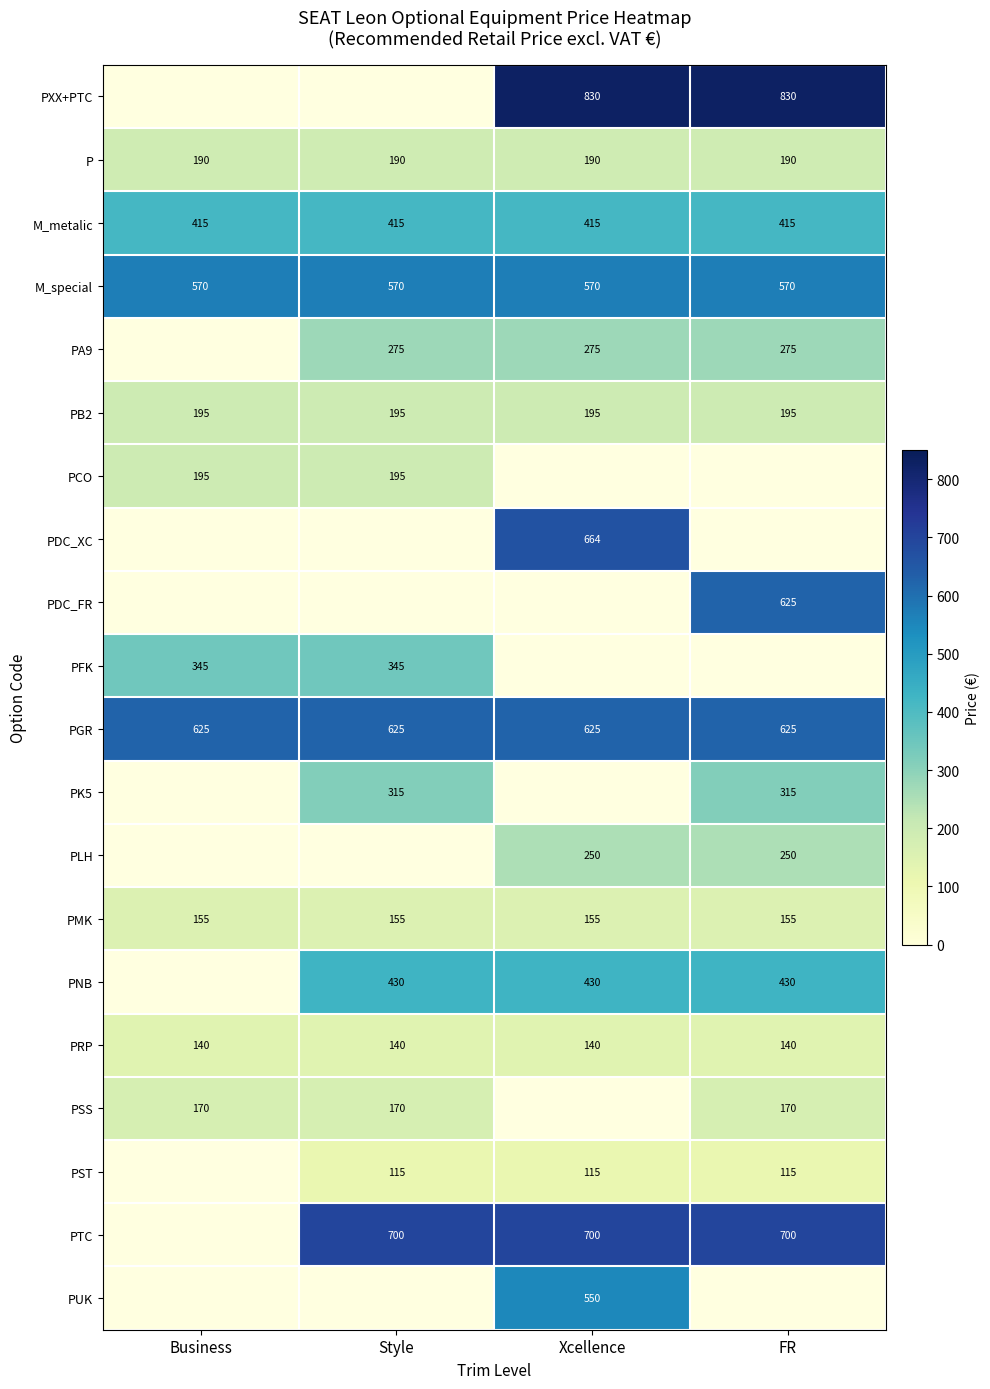

At which label is PRP closest to 140?

Business